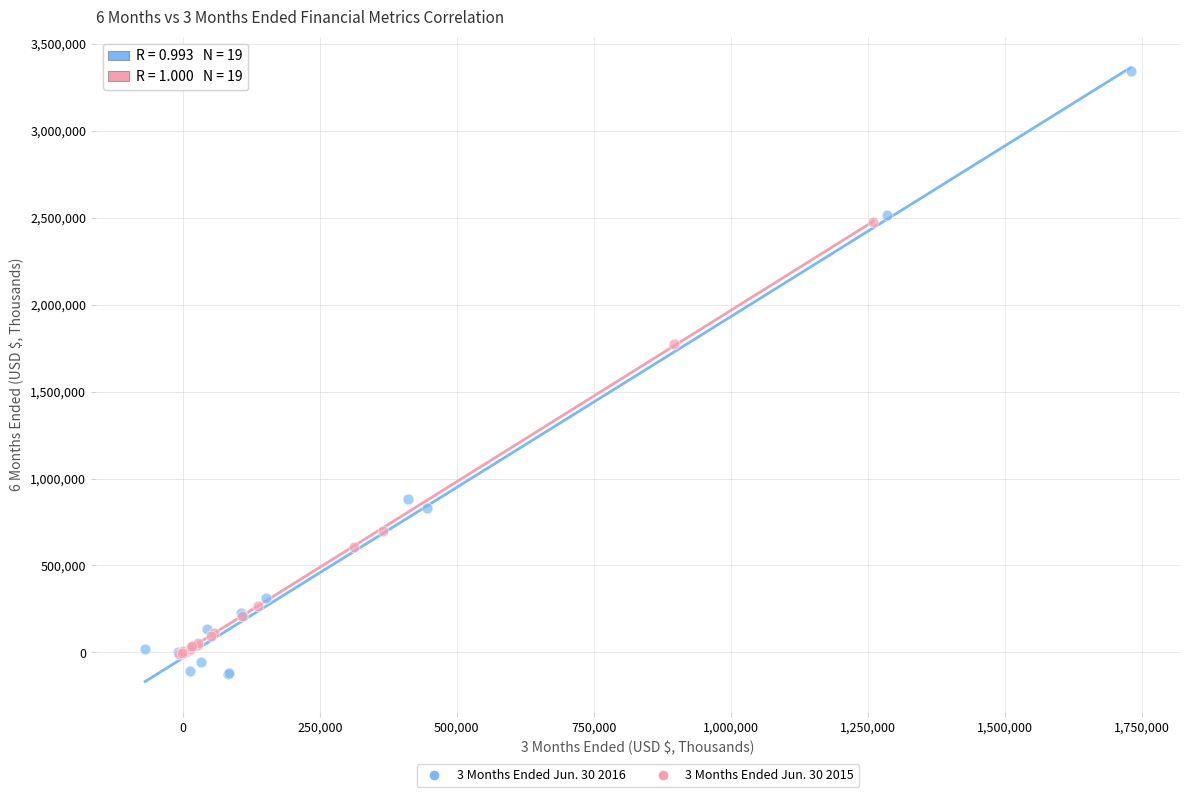

Which series has the largest Y range (max minus min)?

3 Months Ended Jun. 30 2016